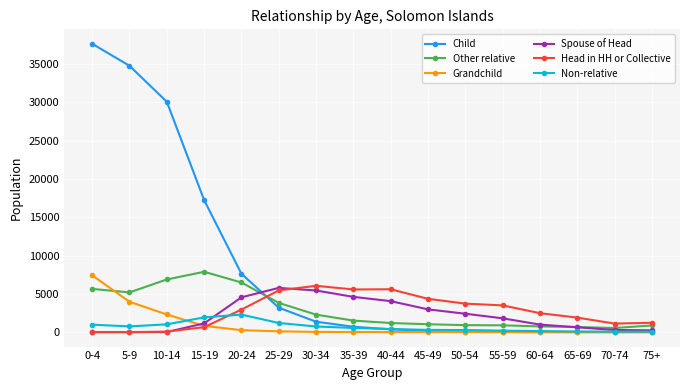

What position from the right is 60-64?

4